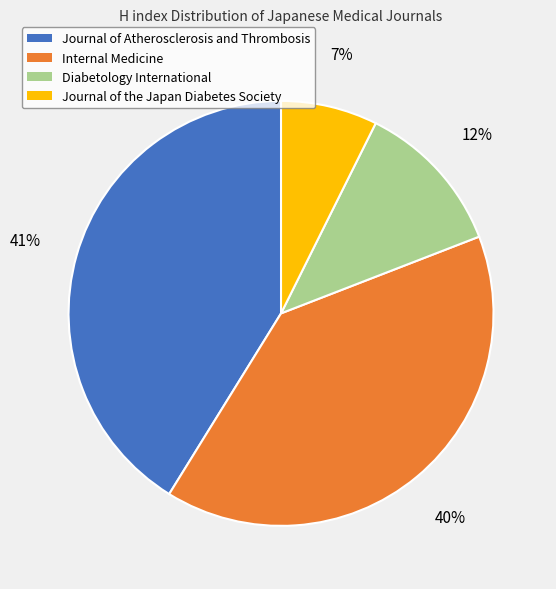

Rank the categories by value from lowest to highest.

Journal of the Japan Diabetes Society, Diabetology International, Internal Medicine, Journal of Atherosclerosis and Thrombosis